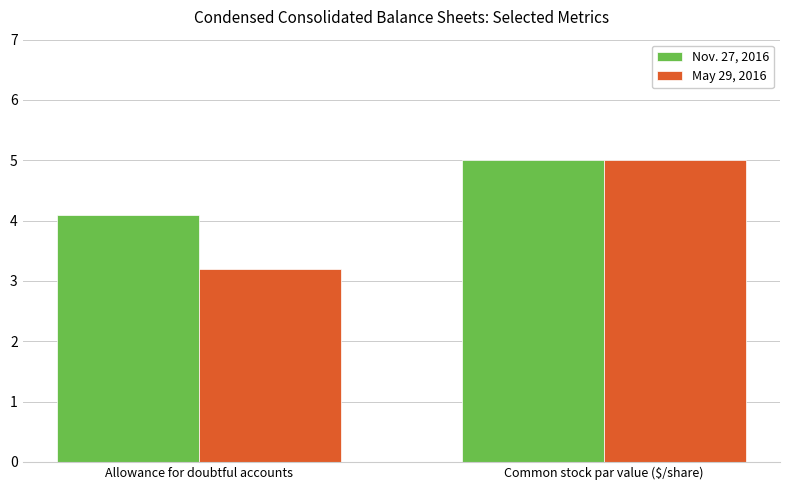

The value of Nov. 27, 2016 at Allowance for doubtful accounts is 4.1. True or false?

True